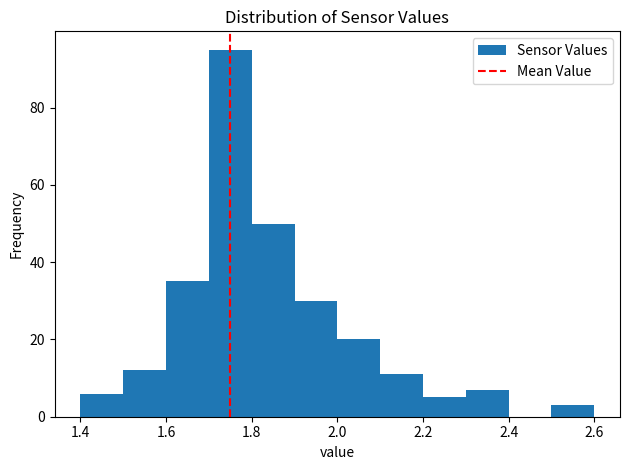

Reading left to right, transcribe this chart: for each bar, give the range it covers on the x-axis and its height. The values are not printed on the chart, so give them approximately, as read against the axis.

1.4 to 1.5: 6
1.5 to 1.6: 12
1.6 to 1.7: 36
1.7 to 1.8: 96
1.8 to 1.9: 50
1.9 to 2.0: 30
2.0 to 2.1: 20
2.1 to 2.2: 12
2.2 to 2.3: 6
2.3 to 2.4: 8
2.4 to 2.5: 0
2.5 to 2.6: 4